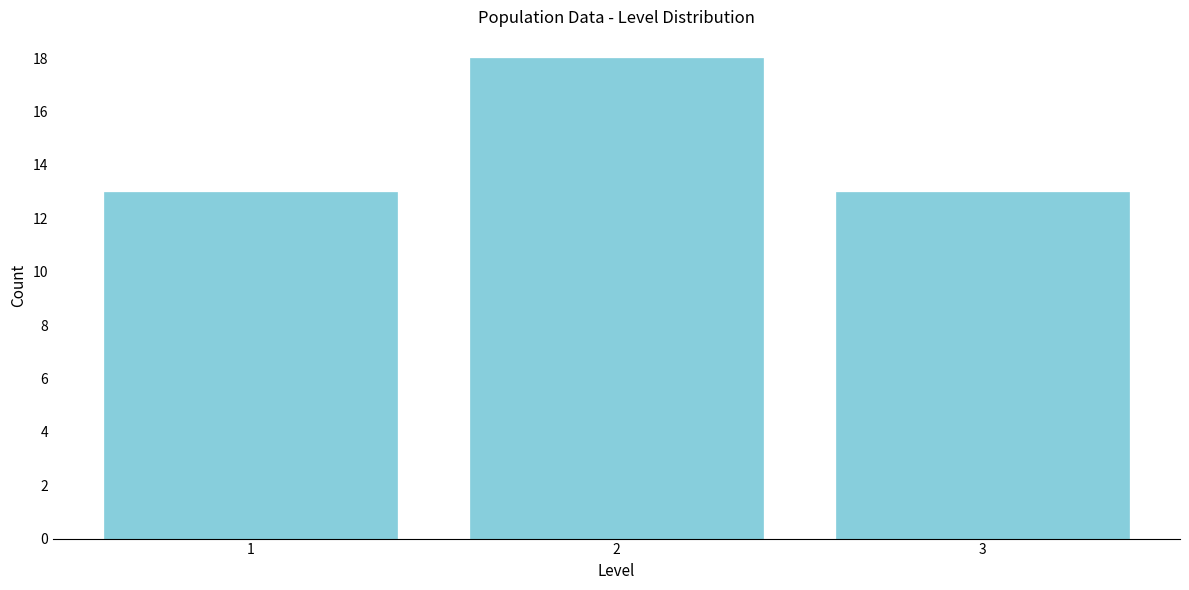

Reading left to right, what are all the values shown in this chart?

13	18	13